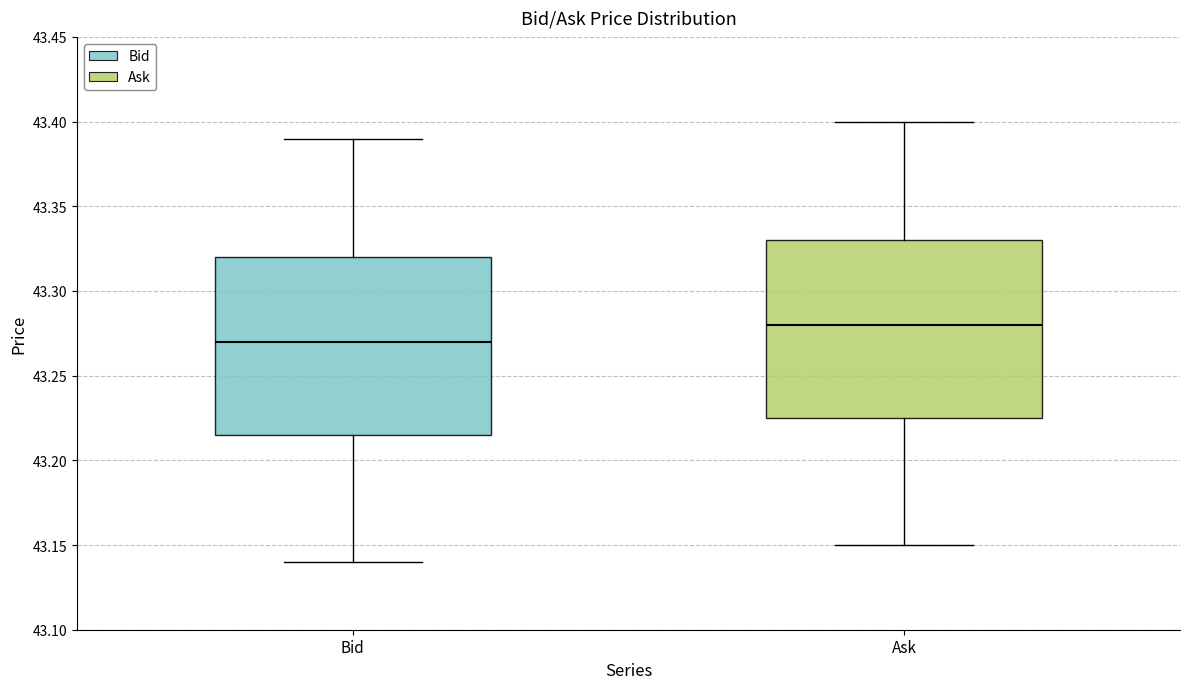

Which box has the highest median line?

Ask